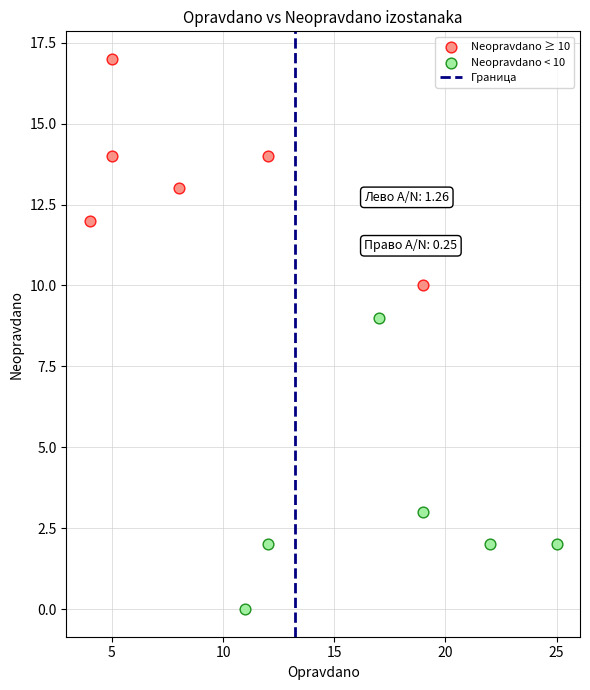

Which series has the largest Y range (max minus min)?

Neopravdano < 10